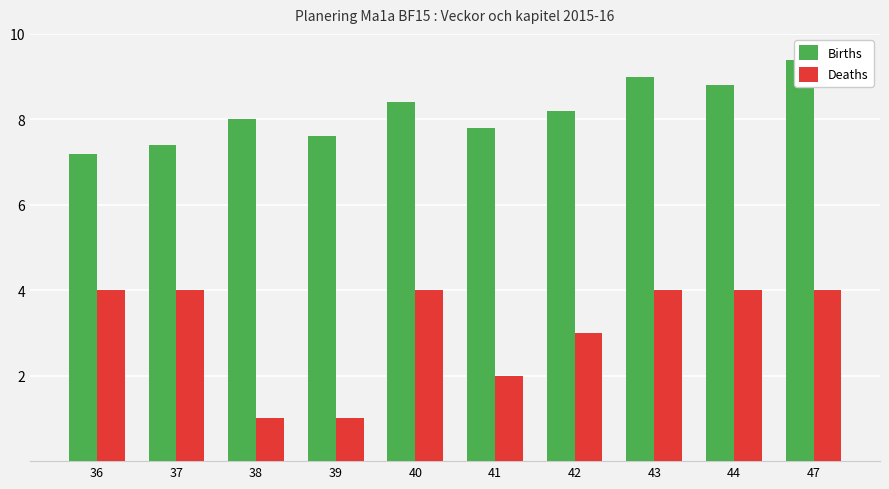

What is the difference between the Deaths values at 38 and 44?

3.0